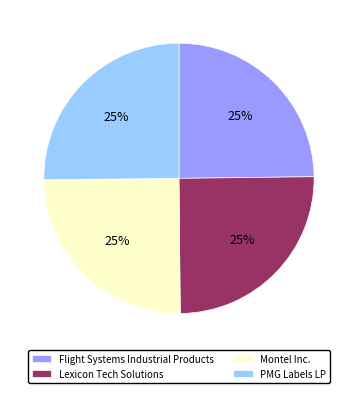

What is the ratio of the value at Montel Inc. to the value at PMG Labels LP?

1.0